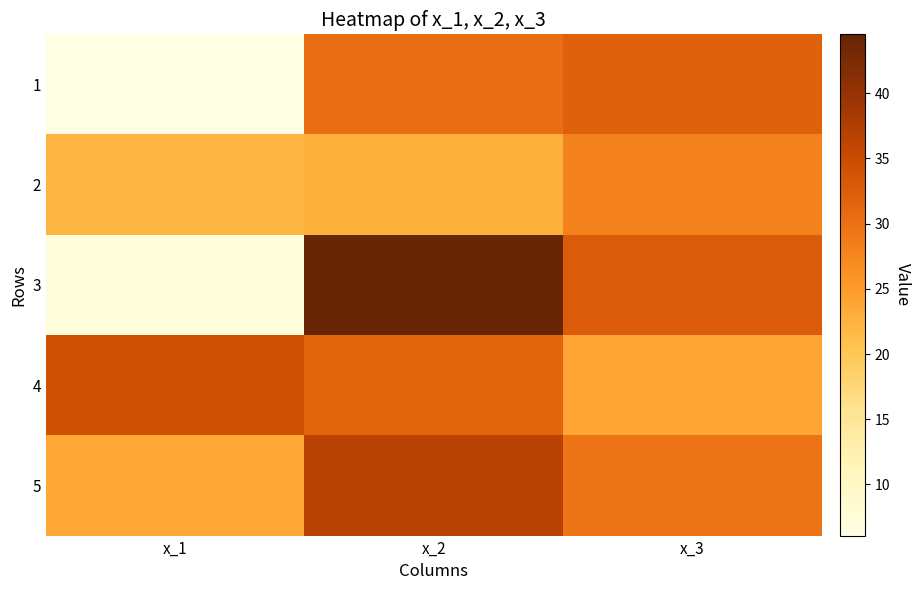

Rank the series by their maximum value, from lowest to highest.

2, 1, 4, 5, 3